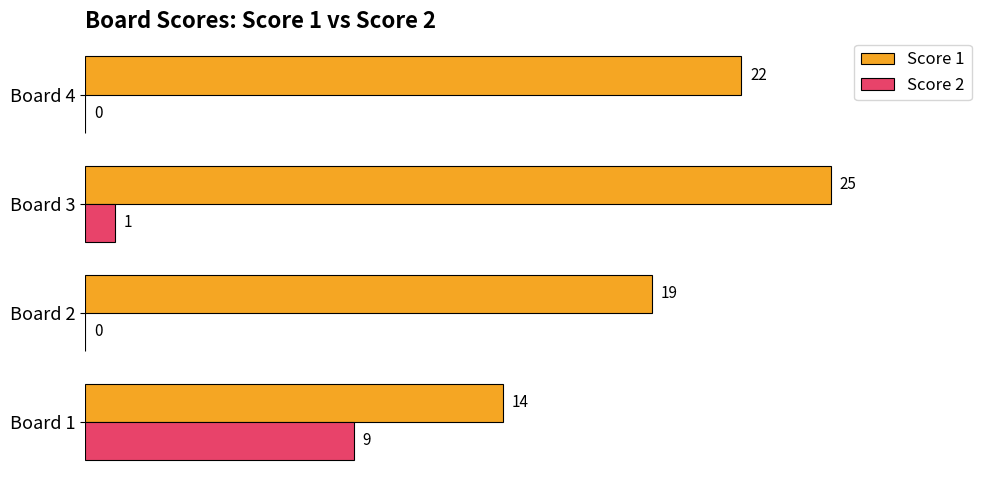

Where is Score 2 nearest to the value 4?

Board 3